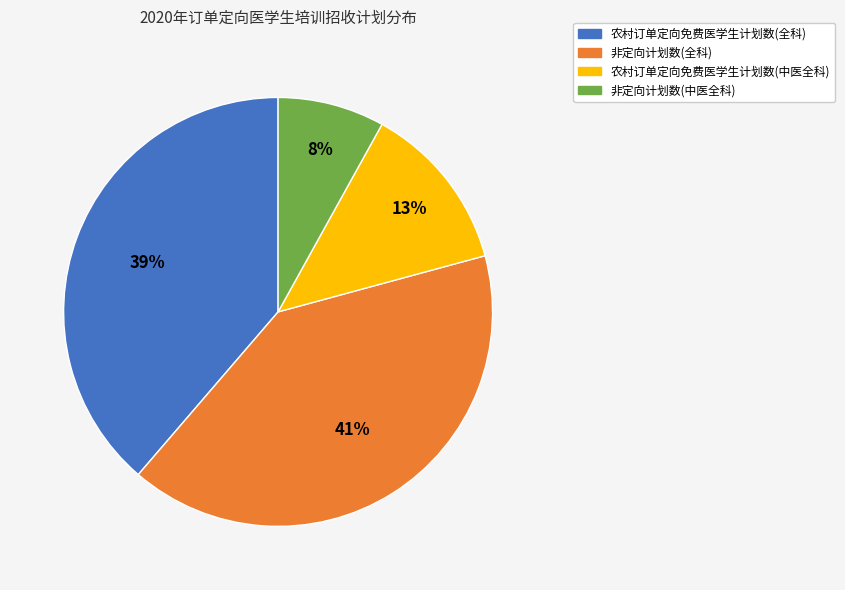

Rank the categories by value from lowest to highest.

非定向计划数(中医全科), 农村订单定向免费医学生计划数(中医全科), 农村订单定向免费医学生计划数(全科), 非定向计划数(全科)